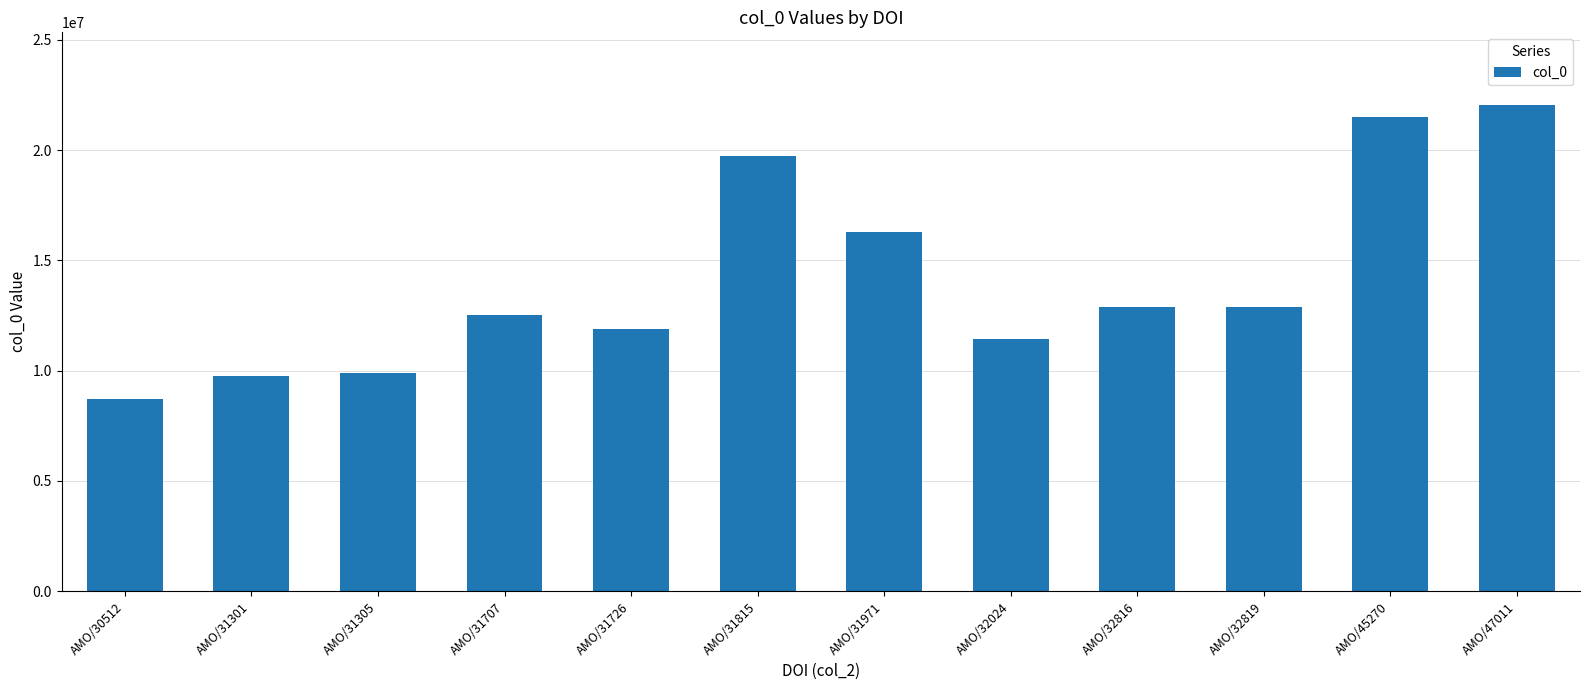

What is the value of the 4th bar from the left?

12530506